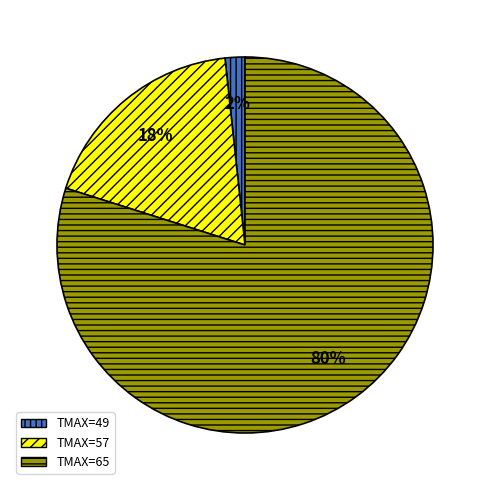

Rank the categories by value from highest to lowest.

TMAX=65, TMAX=57, TMAX=49